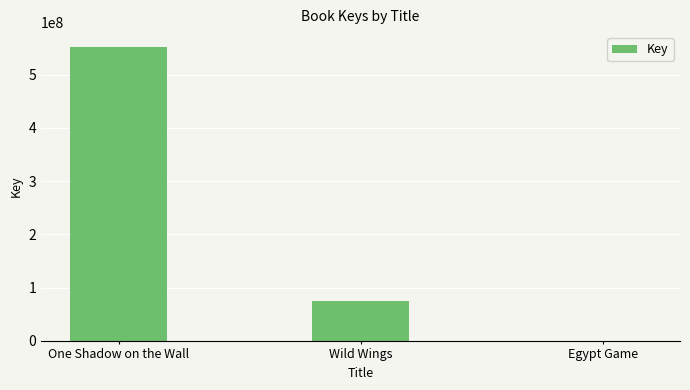

What is the sum of all values?

627728230